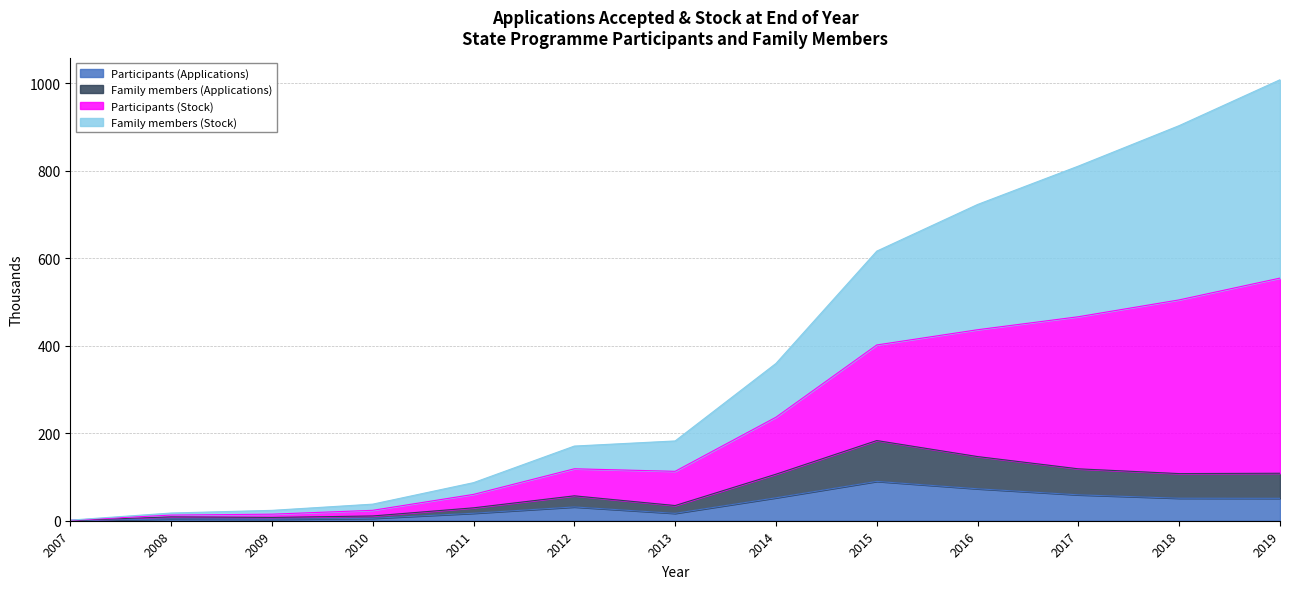

Which label corresponds to the largest value in the chart?

2019